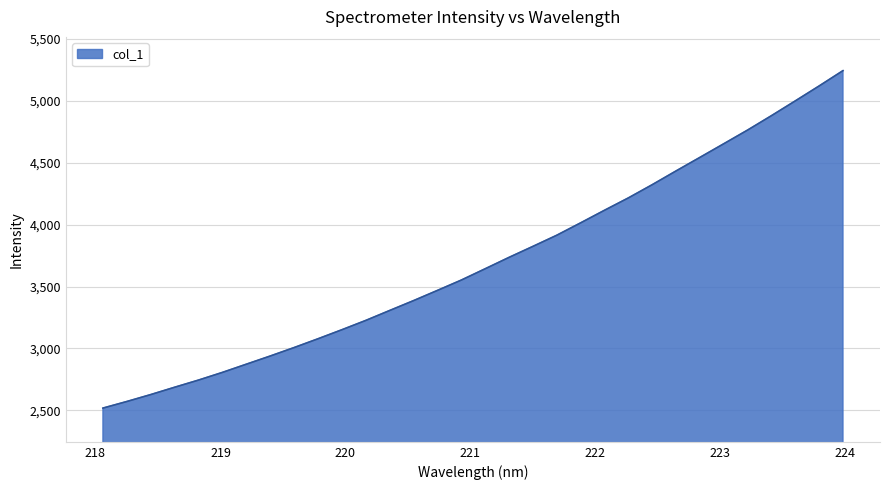

How many series are shown in this chart?

1